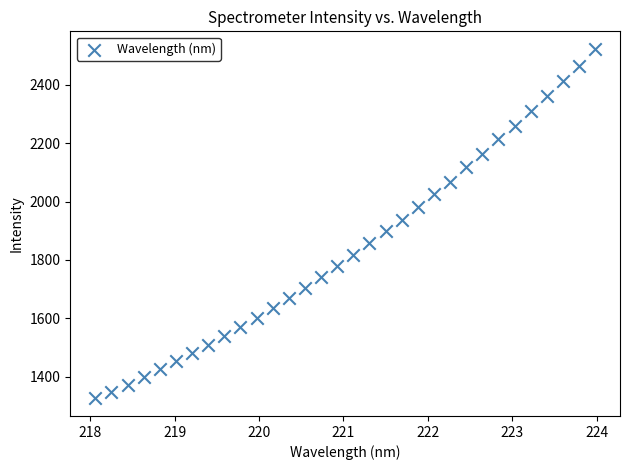

What is the range of X values (max minus min)?

5.9